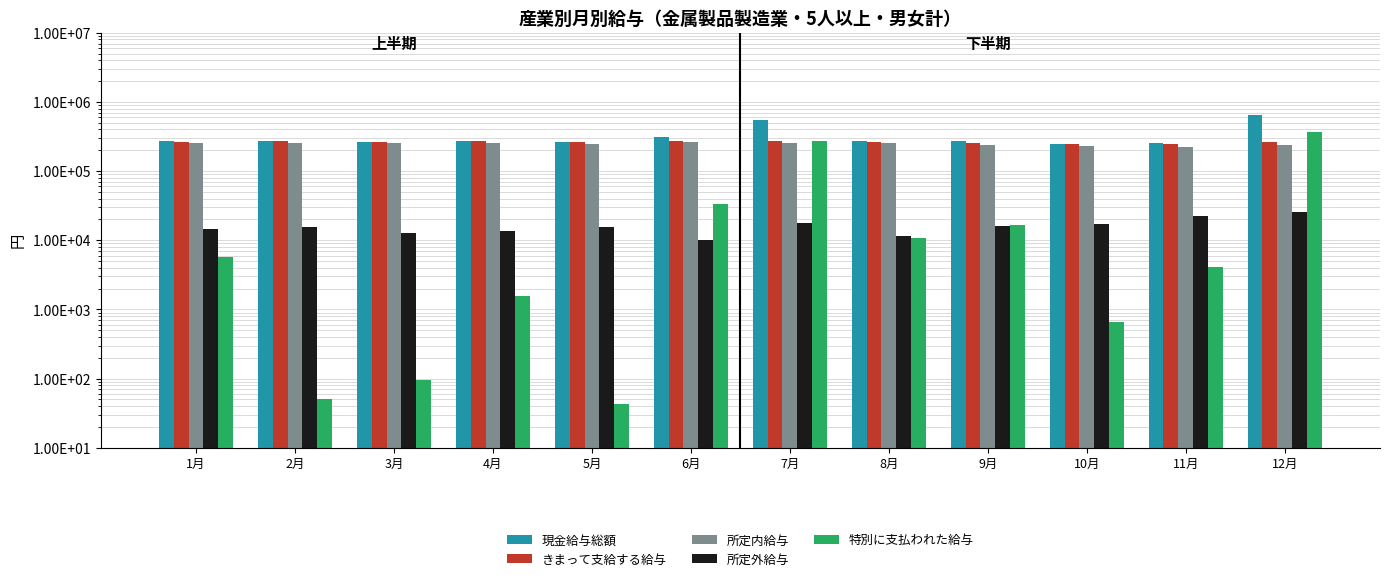

How many groups of bars are there?

12